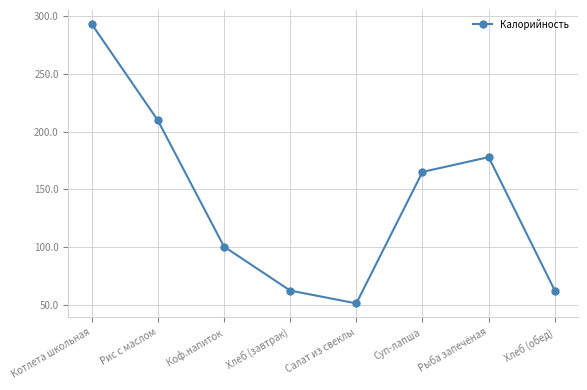

How many lines are shown in the chart?

1